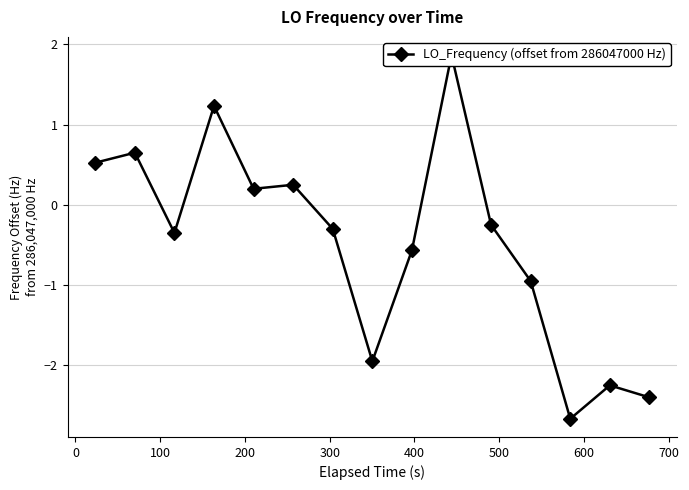

Is this an area chart (filled region under the line)?

No